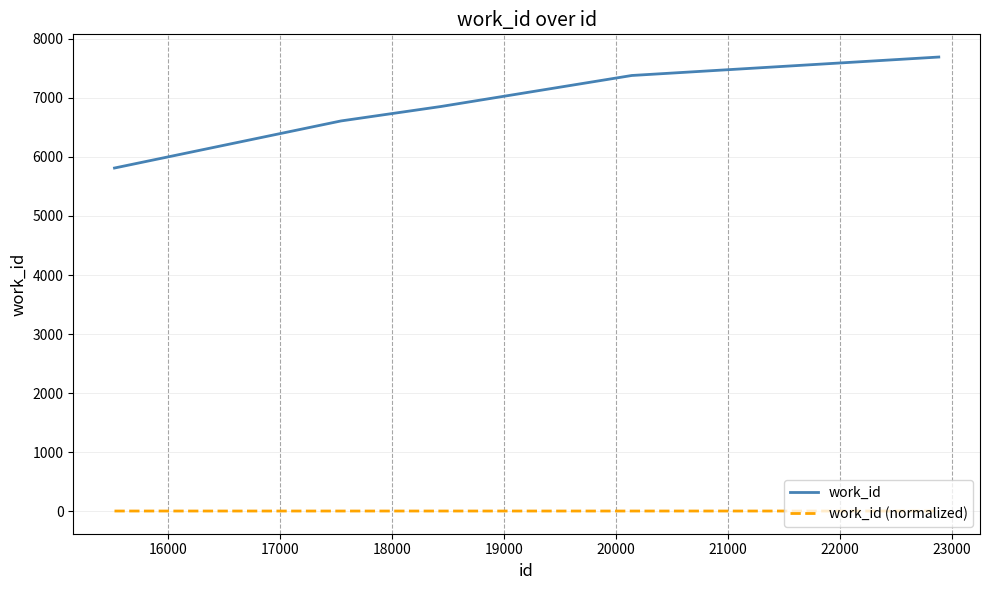

True or false: work_id and work_id (normalized) intersect in this chart.

False